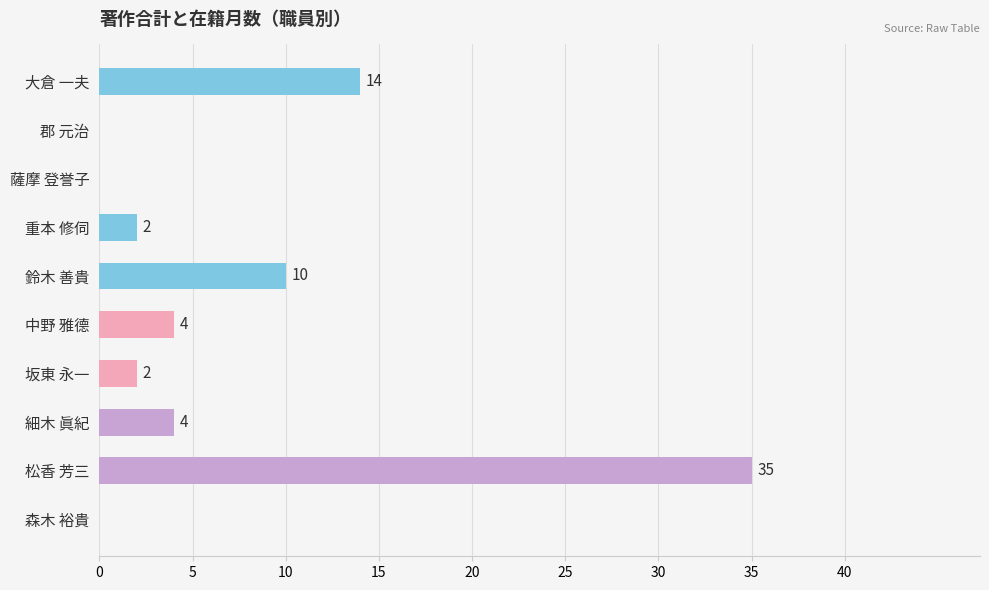

How many values are above zero?

7